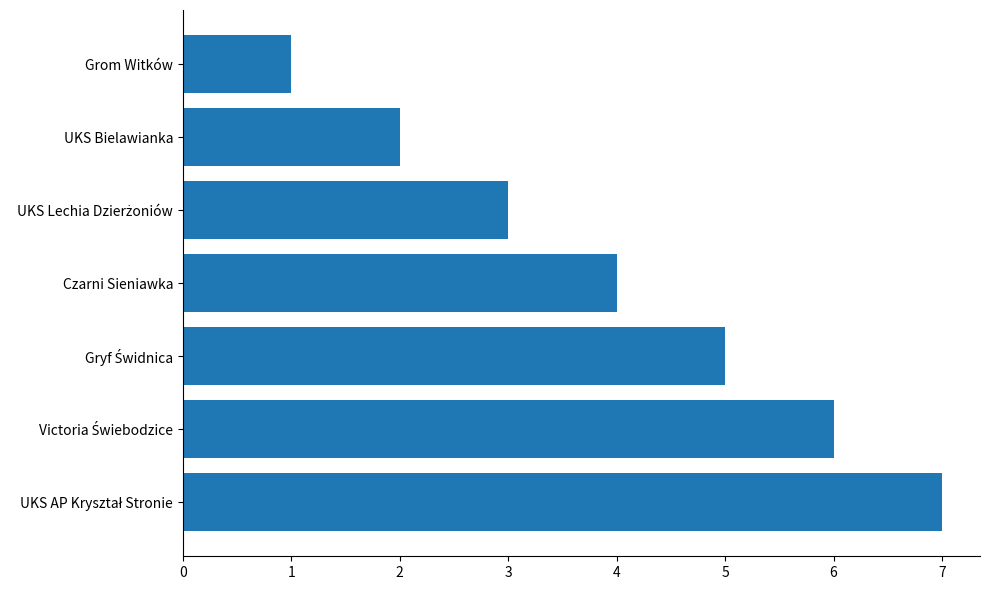

How many data points are less than 4?

3